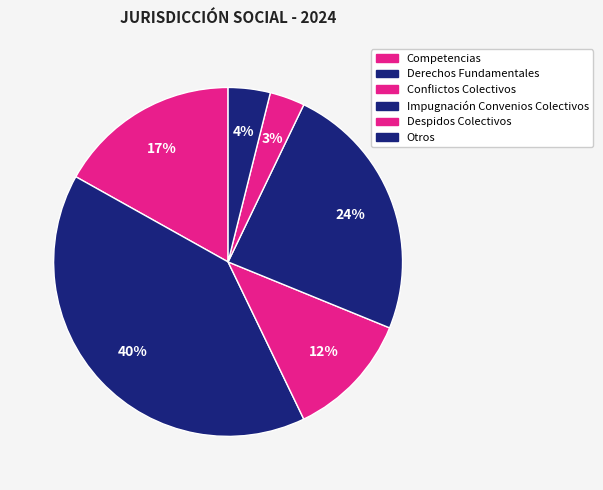

True or false: Otros accounts for 1% of the total.

False